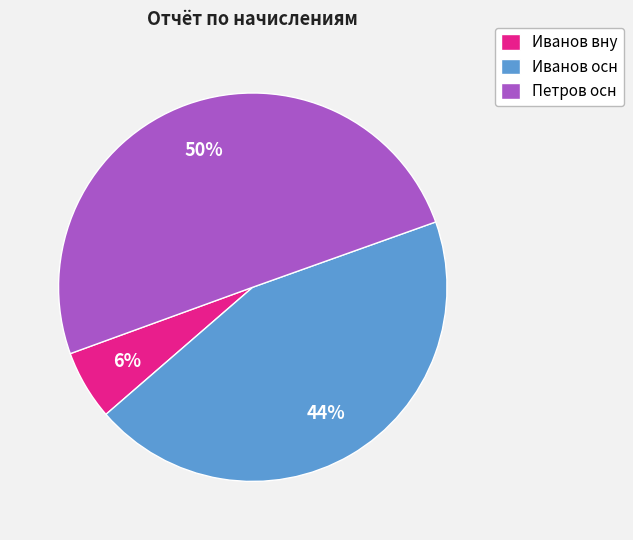

The Иванов осн slice represents 54% of the pie. True or false?

False